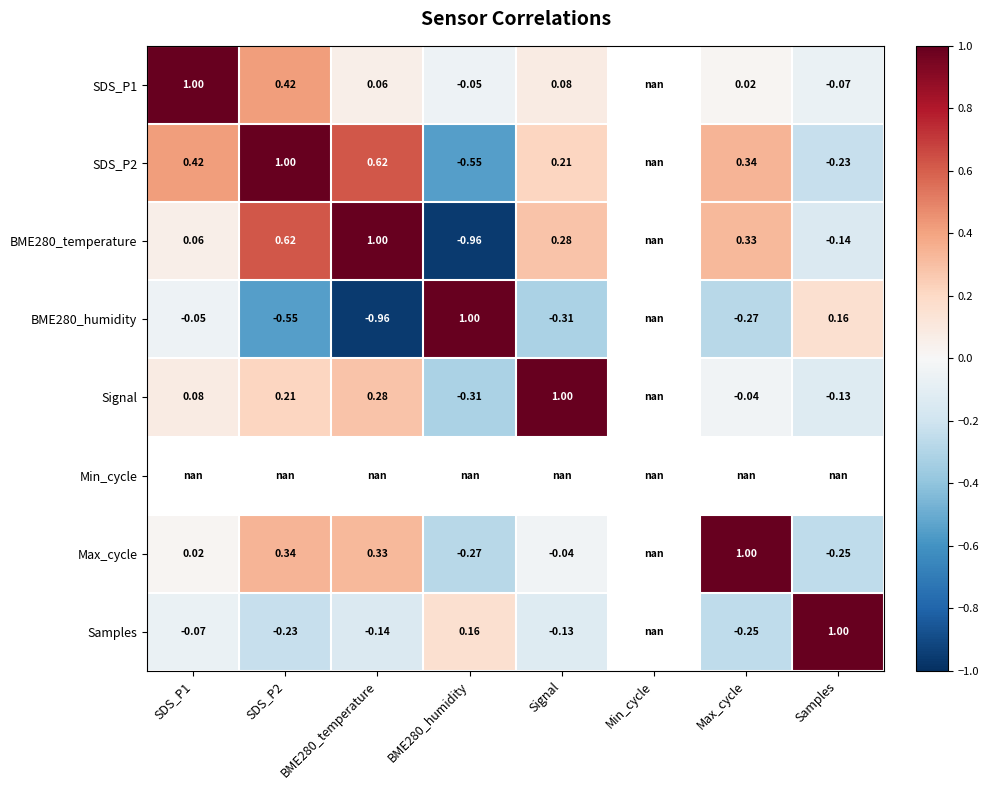

How many values in Signal are below zero?

3